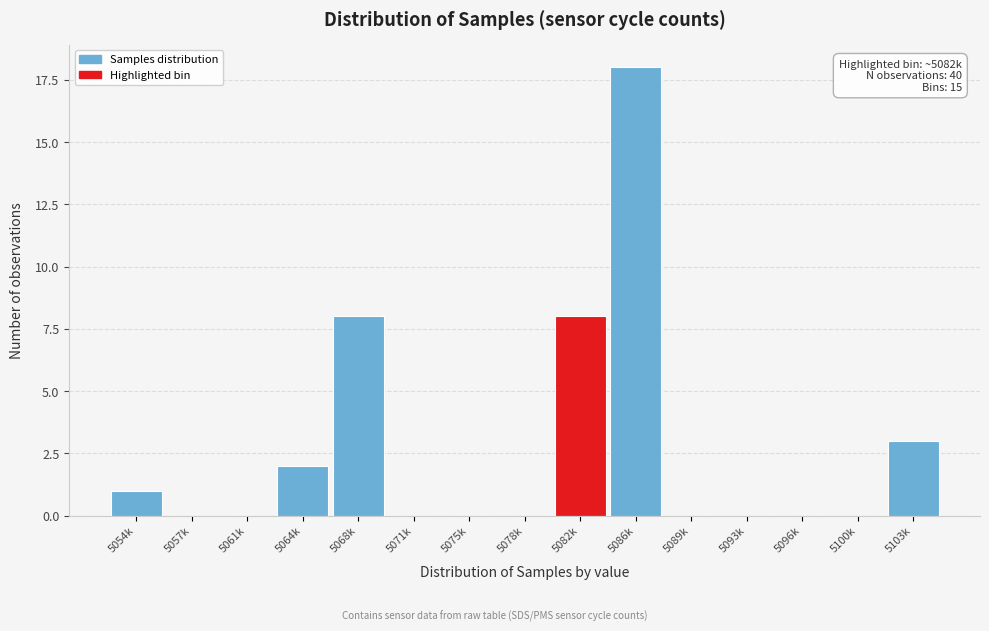

Reading left to right, what are all the values shown in this chart?

5054k=1	5057k=0	5061k=0	5064k=2	5068k=8	5071k=0	5075k=0	5078k=0	5082k=8	5086k=18	5089k=0	5093k=0	5096k=0	5100k=0	5103k=3